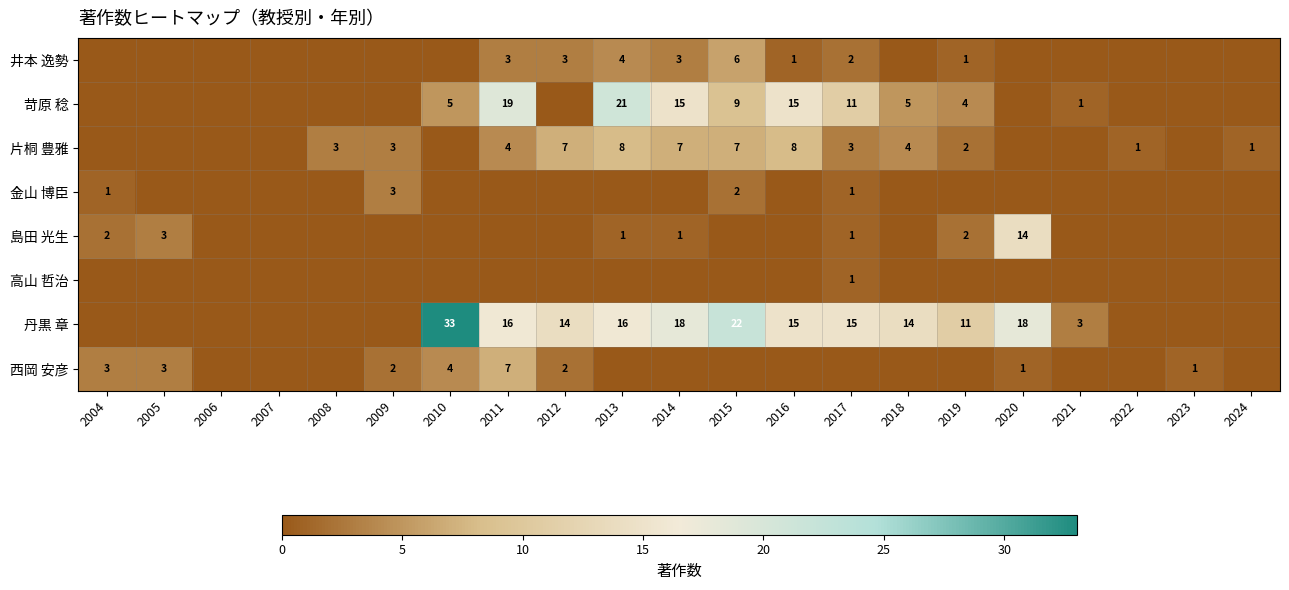

What is the sum of the 片桐 豊雅 values at 2014 and 2016?

15